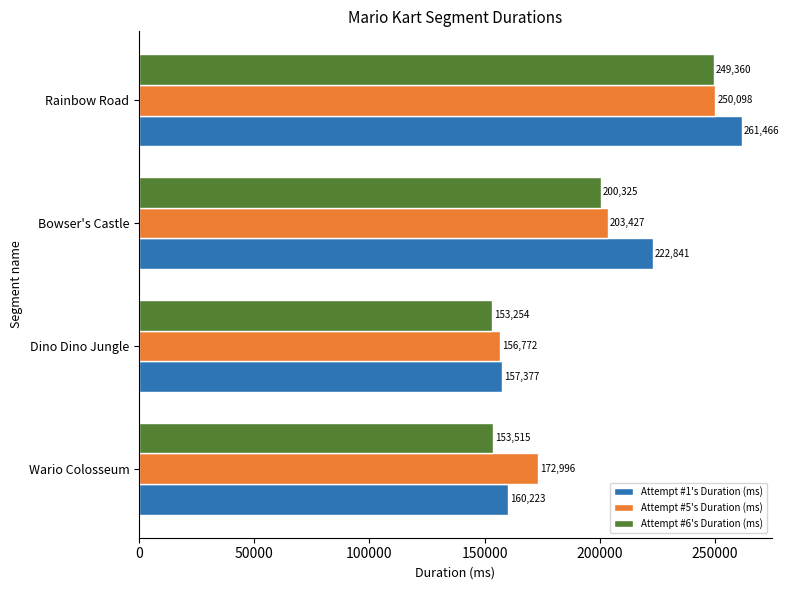

How many series are shown in this chart?

3